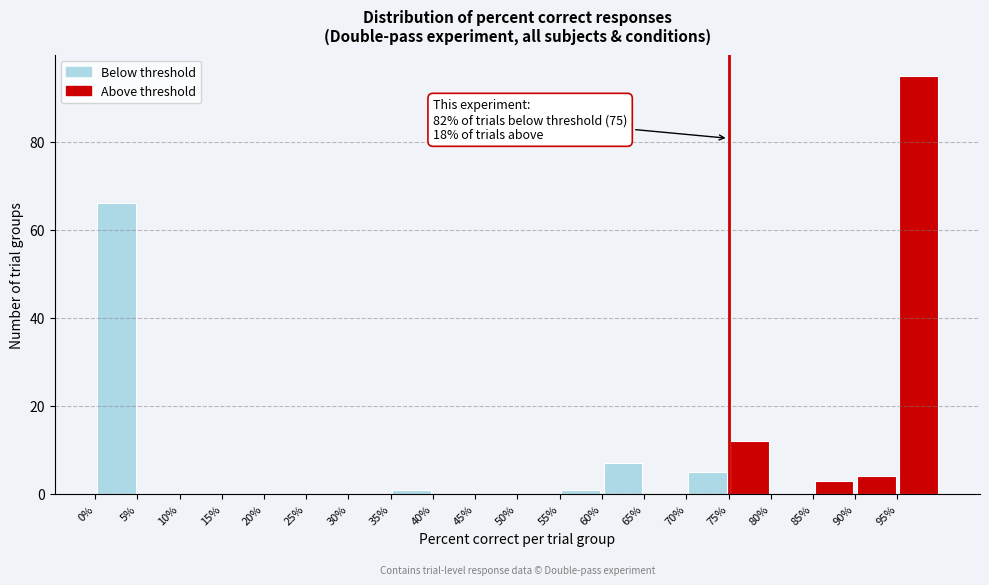

Over which range of the x-axis is the bar tallest?

95 to 100